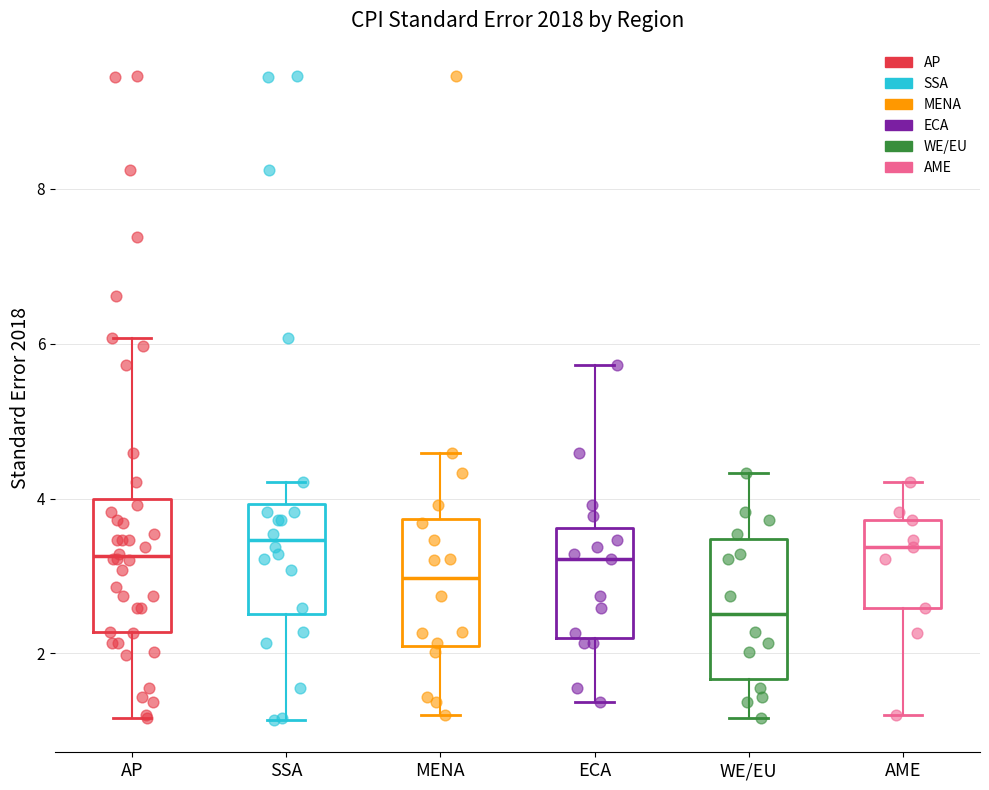

Reading left to right, transcribe this box plot: for each box, give where its median line is, the range the box spans, and where its two whiskers end, as read against the y-axis. The values are not printed on the chart, so give them approximately, as read against the axis.

AP: median 3.2, box 2.2 to 4.0, whiskers 1.2 to 6.0
SSA: median 3.4, box 2.6 to 4.0, whiskers 1.2 to 4.2
MENA: median 3.0, box 2.2 to 3.8, whiskers 1.2 to 4.6
ECA: median 3.2, box 2.2 to 3.6, whiskers 1.4 to 5.8
WE/EU: median 2.6, box 1.6 to 3.4, whiskers 1.2 to 4.4
AME: median 3.4, box 2.6 to 3.8, whiskers 1.2 to 4.2